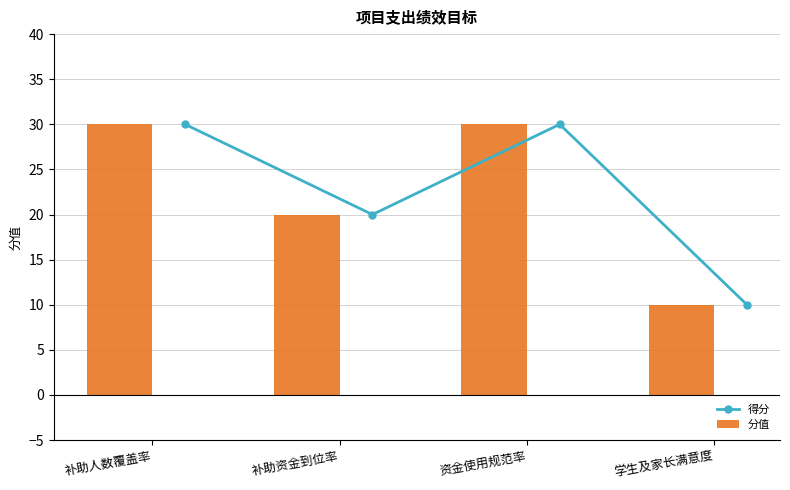

Reading left to right, list all the values displayed in this chart.

得分: 30	20	30	10
分值: 30	20	30	10